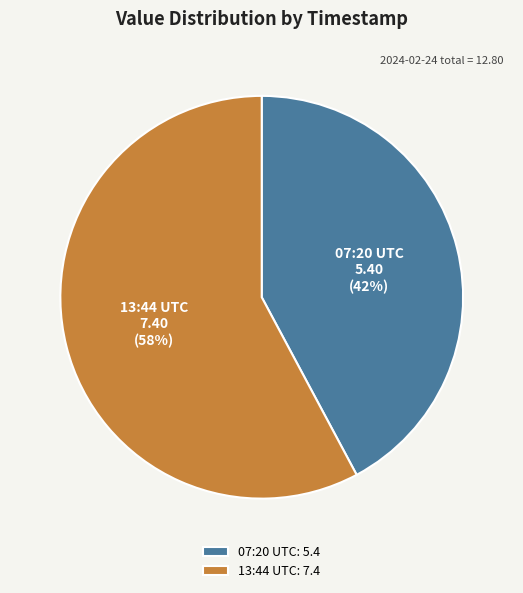

Does 13:44 UTC represent more than half of the total?

Yes